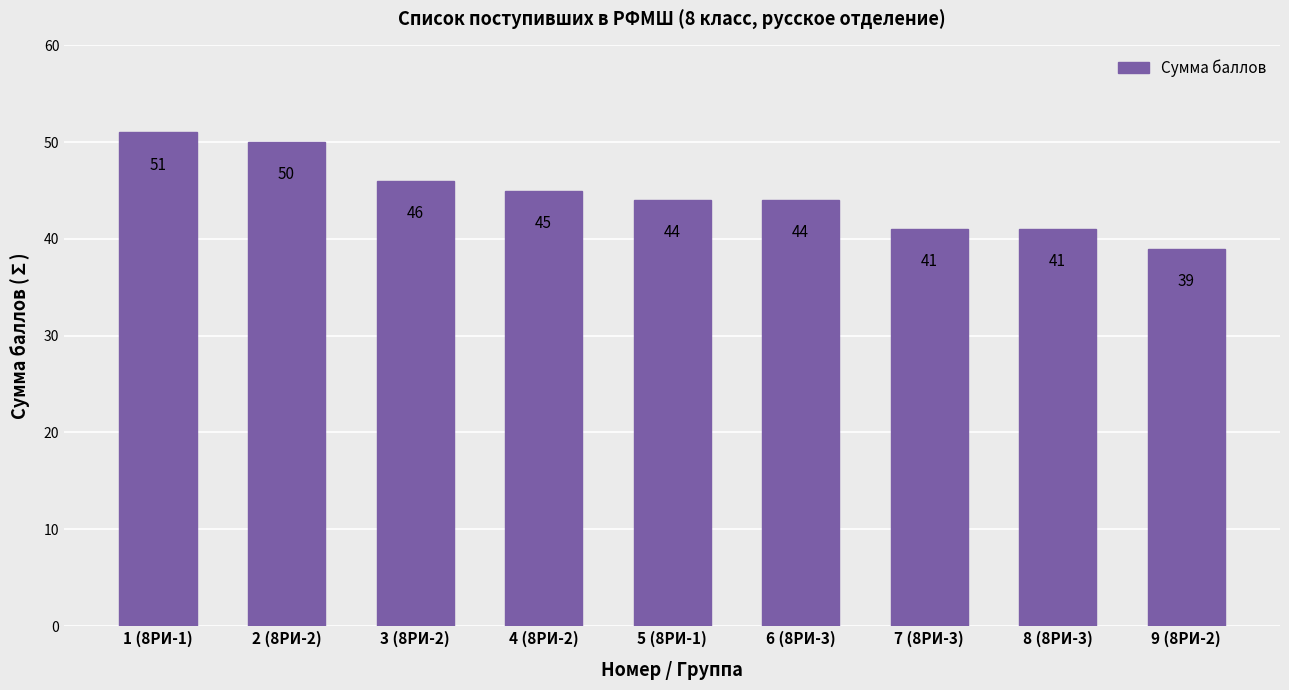

Reading left to right, extract all data points from this chart.

51	50	46	45	44	44	41	41	39